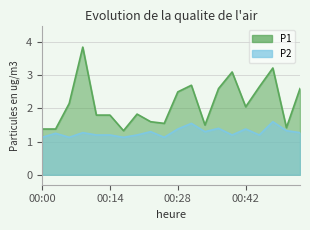

Where is the first local minimum for P1?

00:17